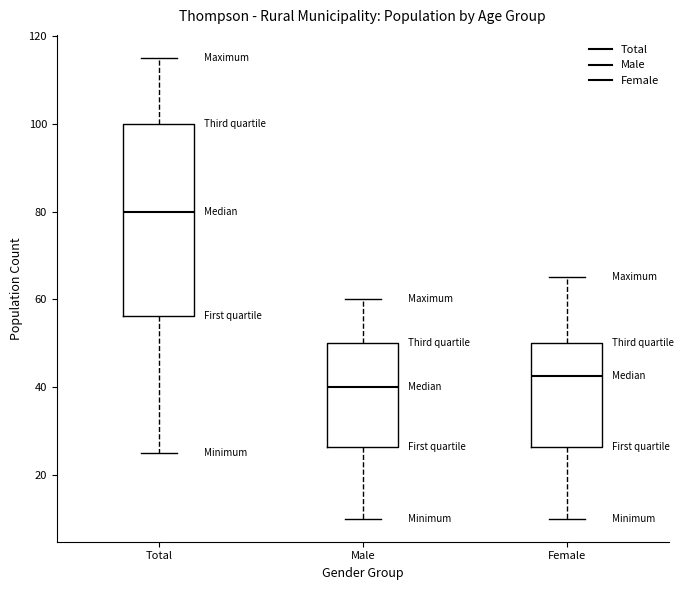

Reading left to right, transcribe this box plot: for each box, give where its median line is, the range the box spans, and where its two whiskers end, as read against the y-axis. The values are not printed on the chart, so give them approximately, as read against the axis.

Total: median 80, box 56 to 100, whiskers 26 to 116
Male: median 40, box 26 to 50, whiskers 10 to 60
Female: median 42, box 26 to 50, whiskers 10 to 66